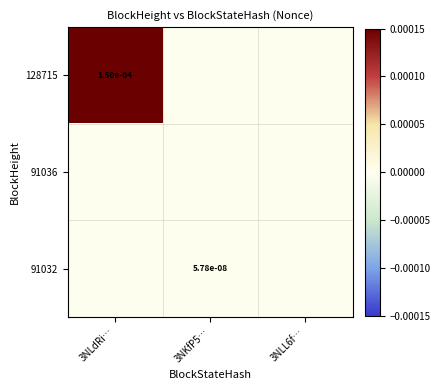

At how many categories does at least one series exceed 0?

2